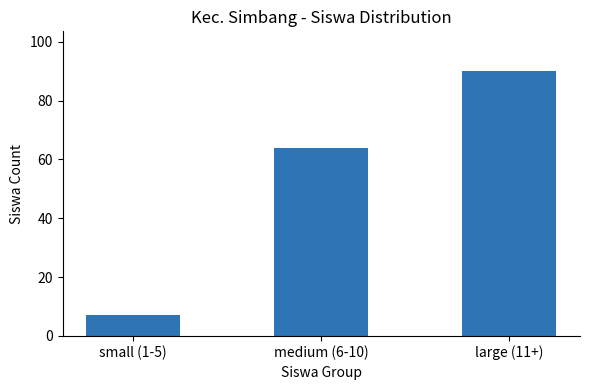

Is it true that the value at medium (6-10) is 64?

True